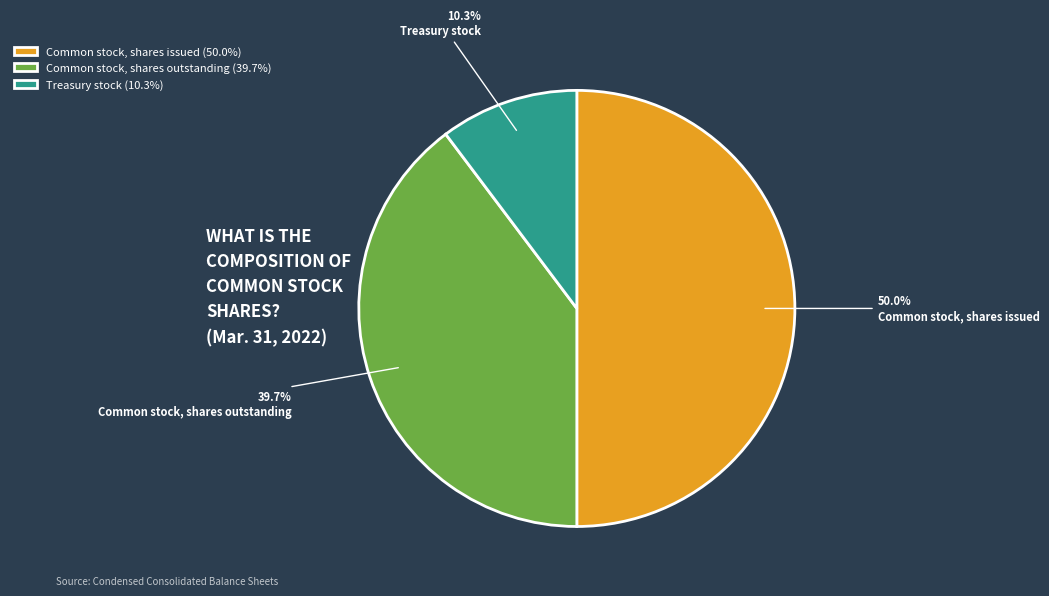

Does Treasury stock represent more than half of the total?

No